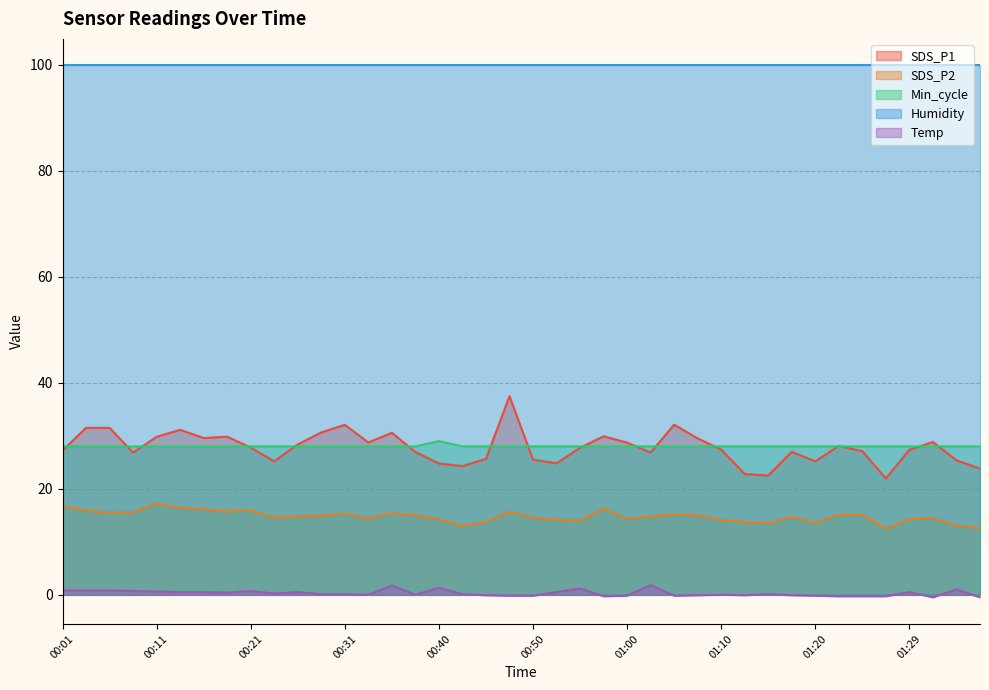

What is the average value of the Min_cycle series?

28.0